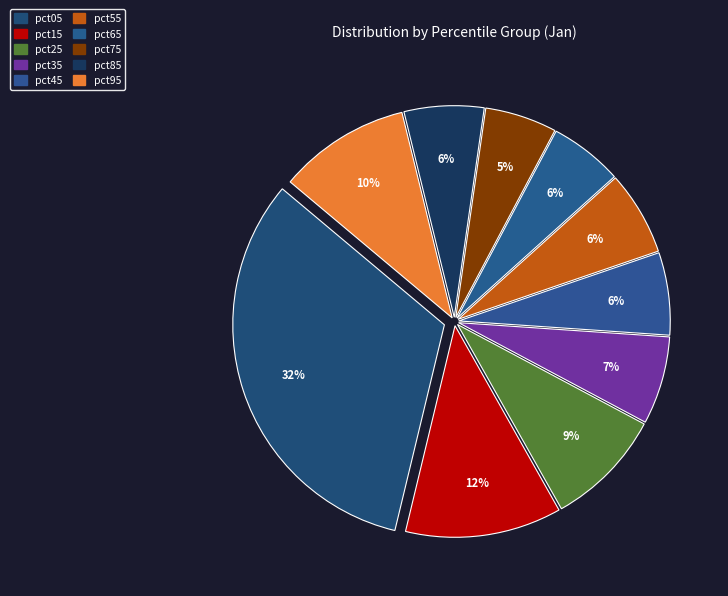

Approximately how many times larger is the value at pct75 compared to pct05?

0.2